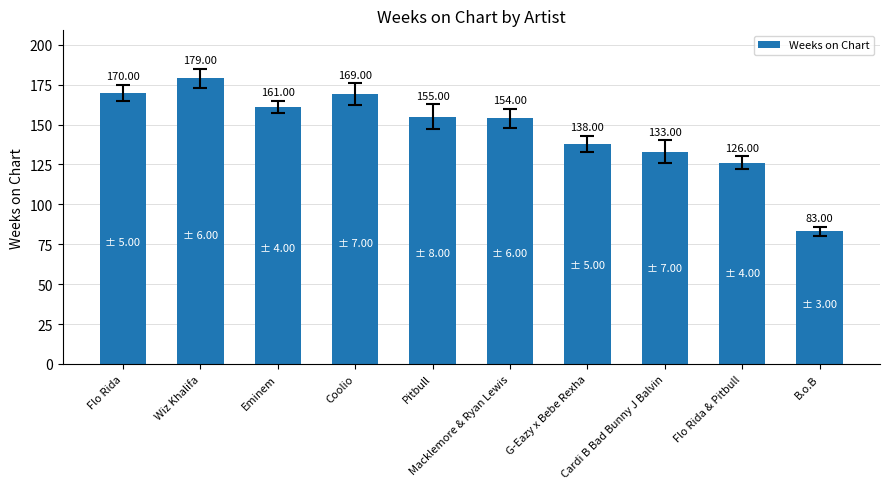

Reading left to right, list all the values displayed in this chart.

170	179	161	169	155	154	138	133	126	83